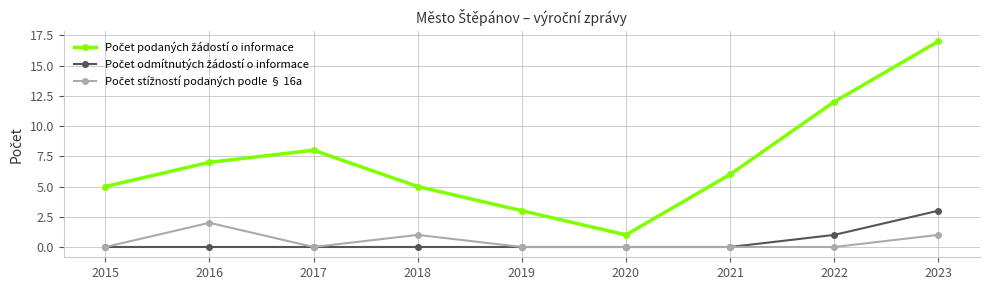

Does the chart have visible grid lines?

Yes